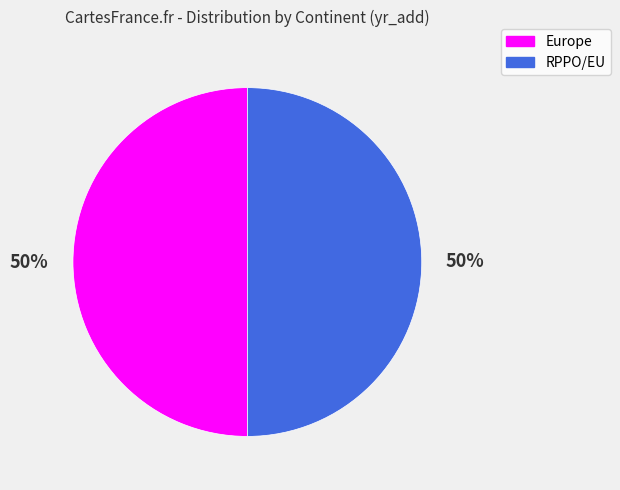

To the nearest percent, what percentage of the pie is Europe?

50%